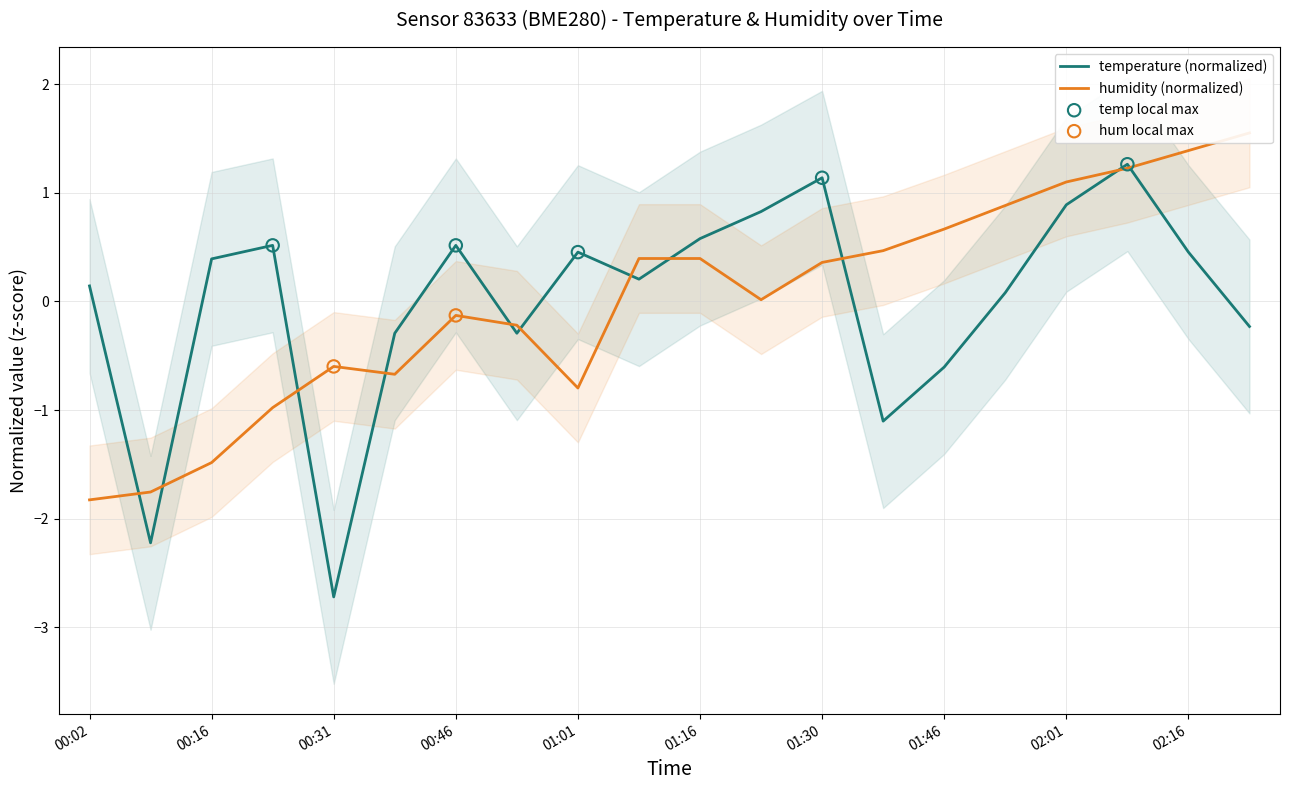

What are all the series names shown in the legend?

temperature, humidity